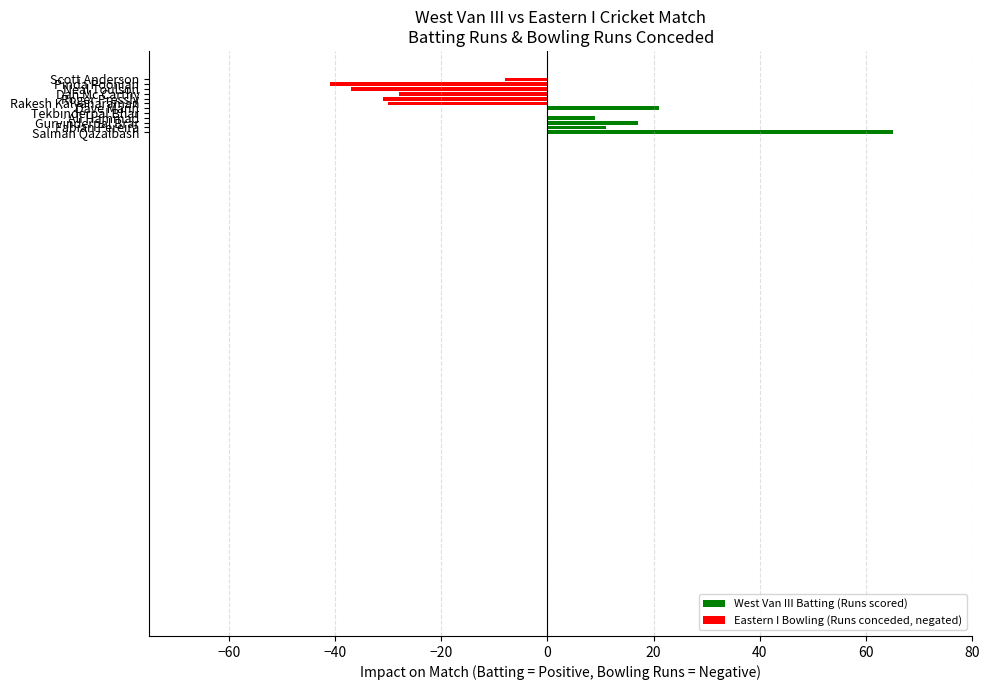

What is the sum of all values?

-52